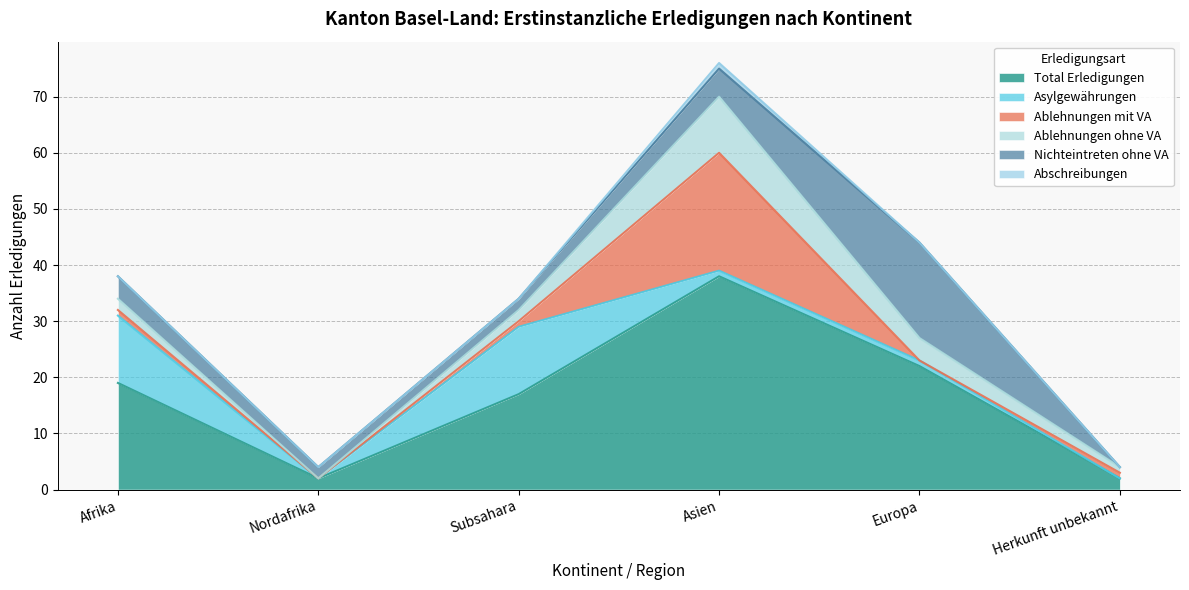

Reading left to right, list all the values displayed in this chart.

Total Erledigungen: Afrika=19	Nordafrika=2	Subsahara=17	Asien=38	Europa=22	Herkunft unbekannt=2
Asylgewährungen: Afrika=12	Nordafrika=0	Subsahara=12	Asien=1	Europa=1	Herkunft unbekannt=0
Ablehnungen mit VA: Afrika=1	Nordafrika=0	Subsahara=1	Asien=21	Europa=0	Herkunft unbekannt=1
Ablehnungen ohne VA: Afrika=2	Nordafrika=0	Subsahara=2	Asien=10	Europa=4	Herkunft unbekannt=1
Nichteintreten ohne VA: Afrika=4	Nordafrika=2	Subsahara=2	Asien=5	Europa=17	Herkunft unbekannt=0
Abschreibungen: Afrika=0	Nordafrika=0	Subsahara=0	Asien=1	Europa=0	Herkunft unbekannt=0